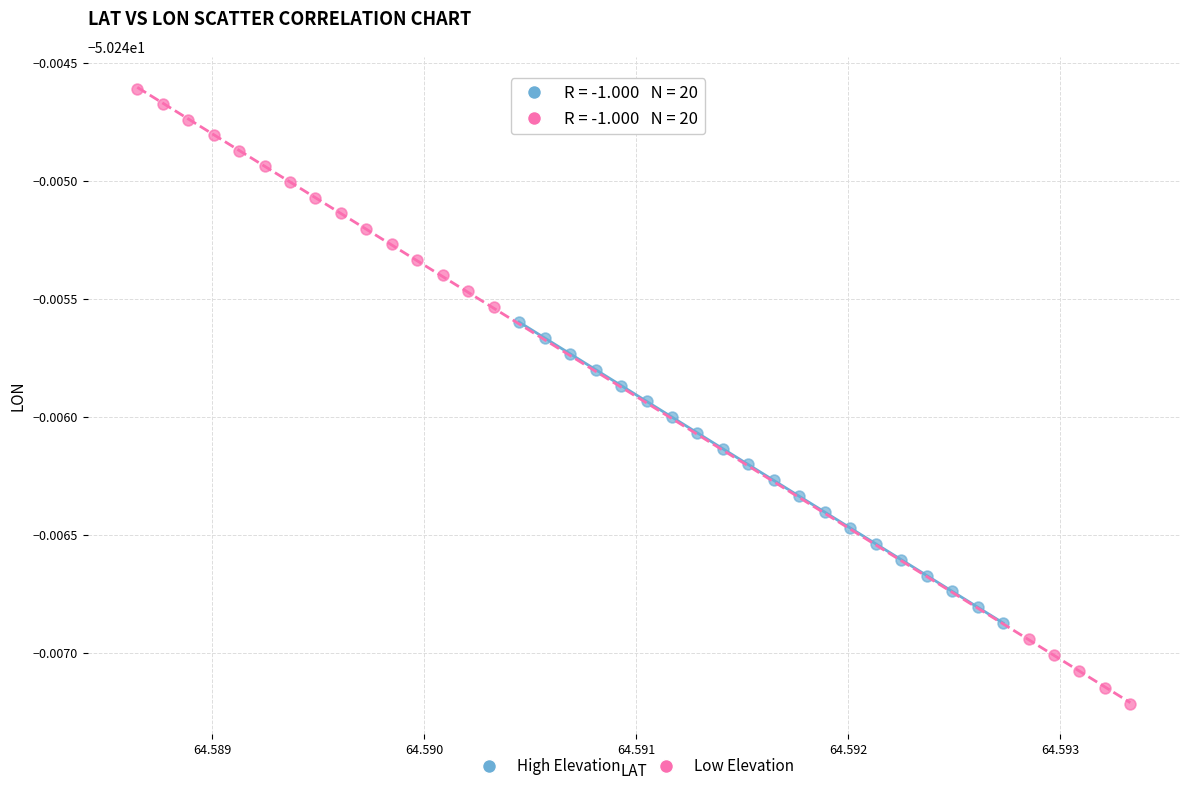

Which series contains the highest Y value?

Low Elevation